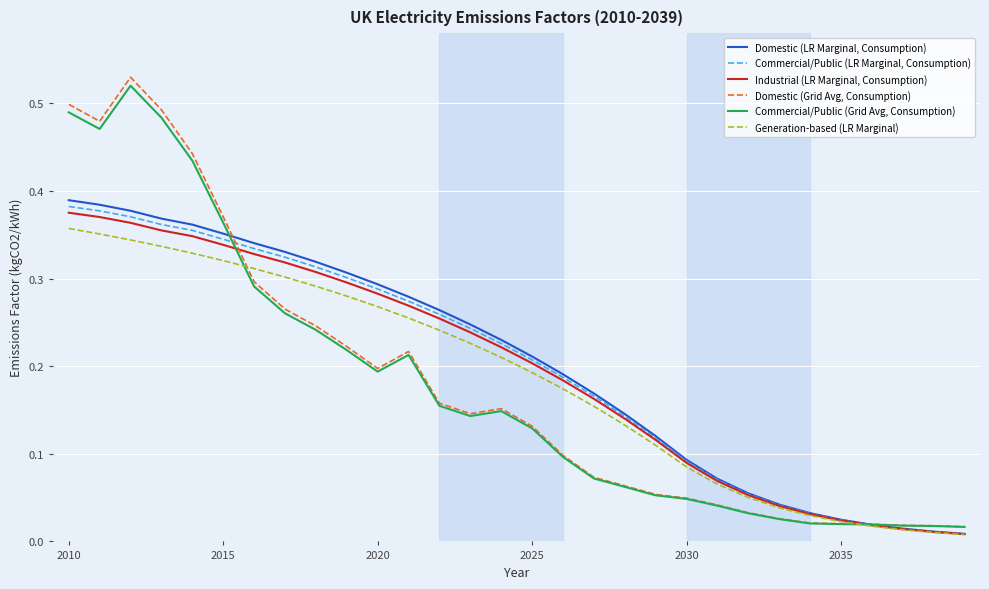

At how many categories does at least one series exceed 0?

30